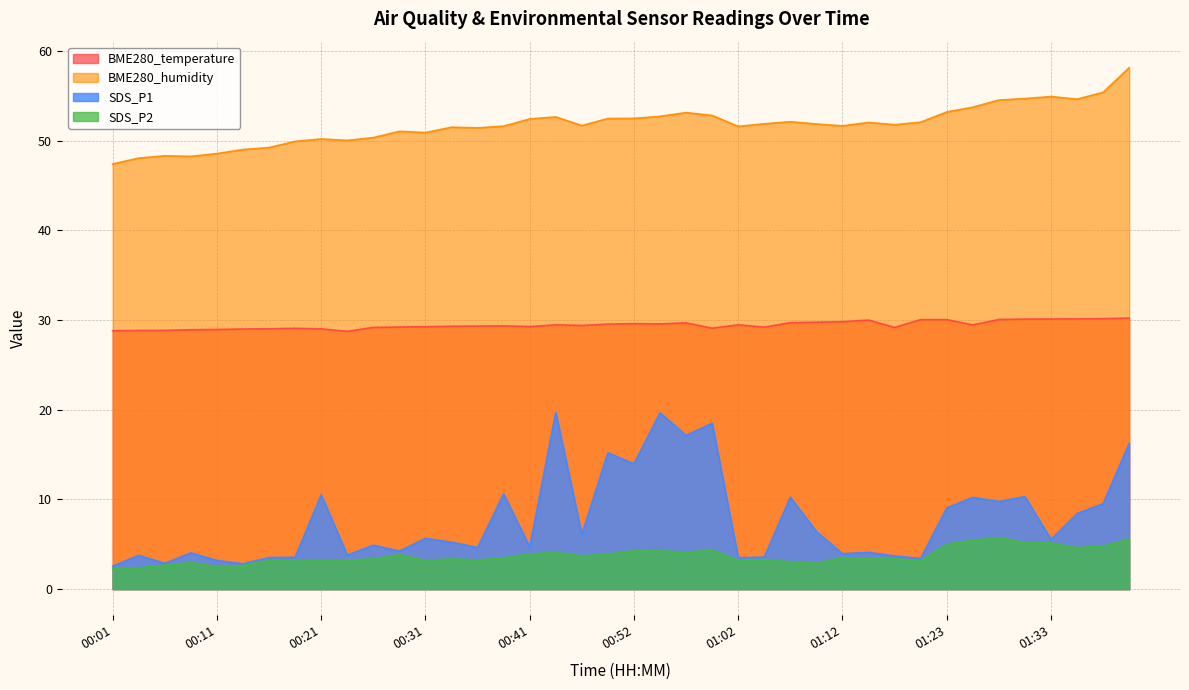

What is the spread (max minus min) of values at 00:06?

45.6